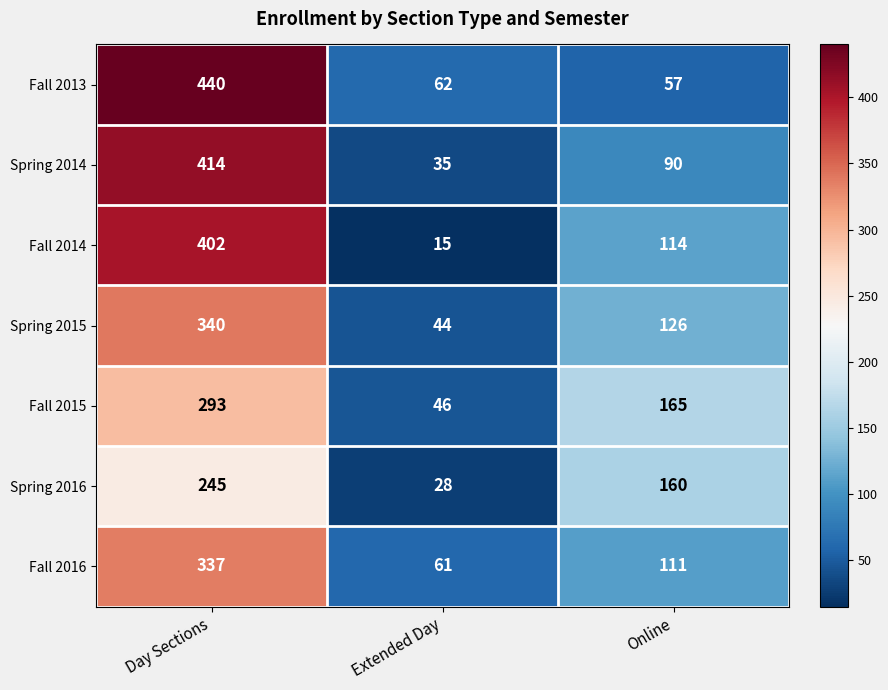

Between Extended Day and Online, which series saw the biggest shift?

Spring 2016